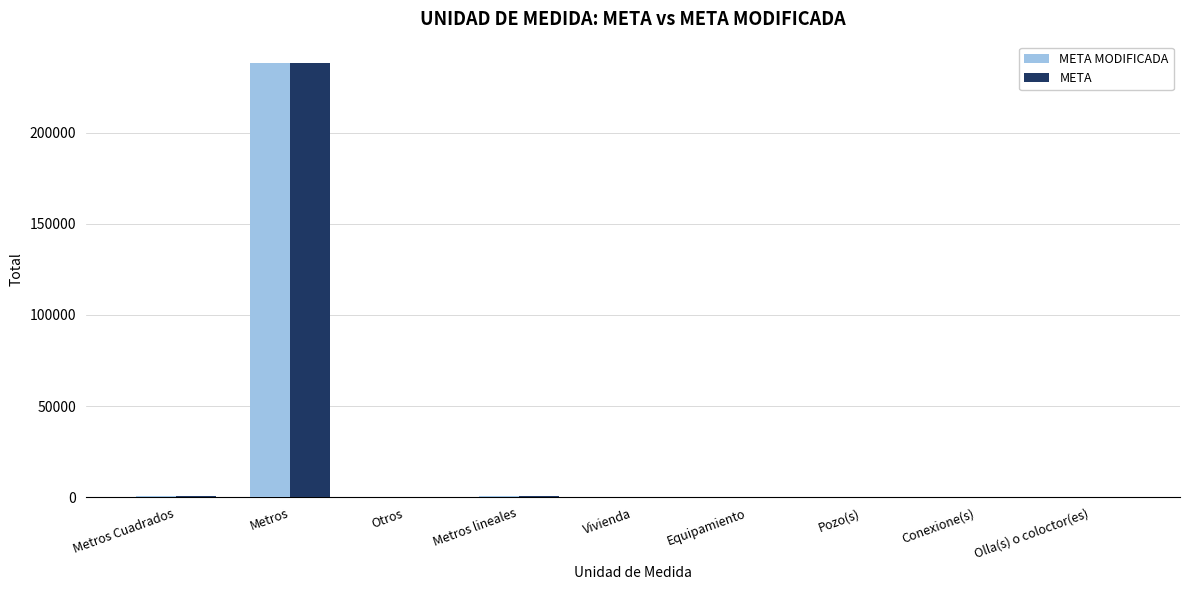

What is the sum of all META values?

239627.7